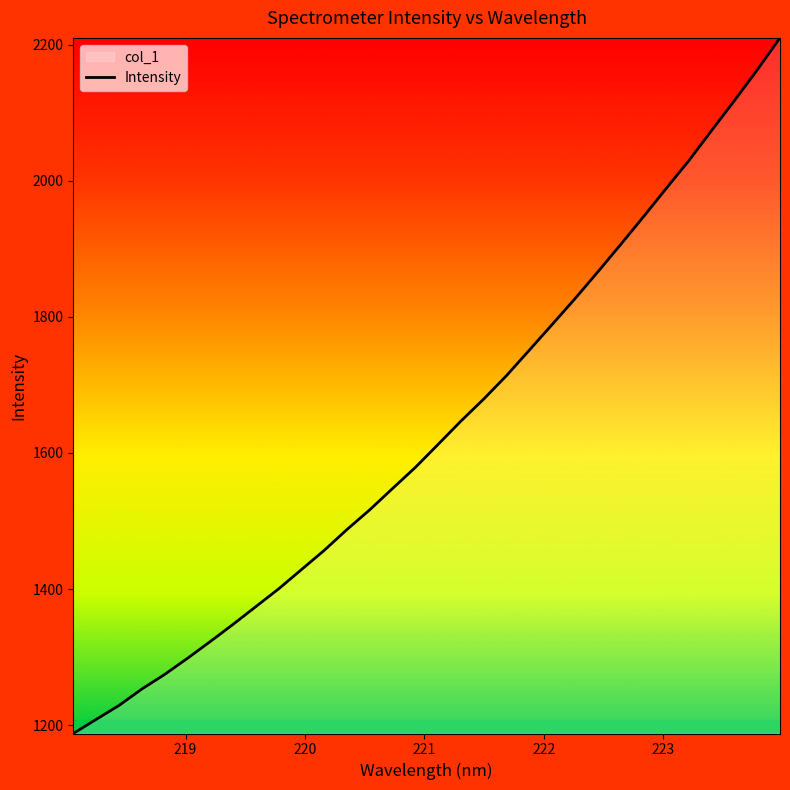

What is the smallest value displayed?

1187.7